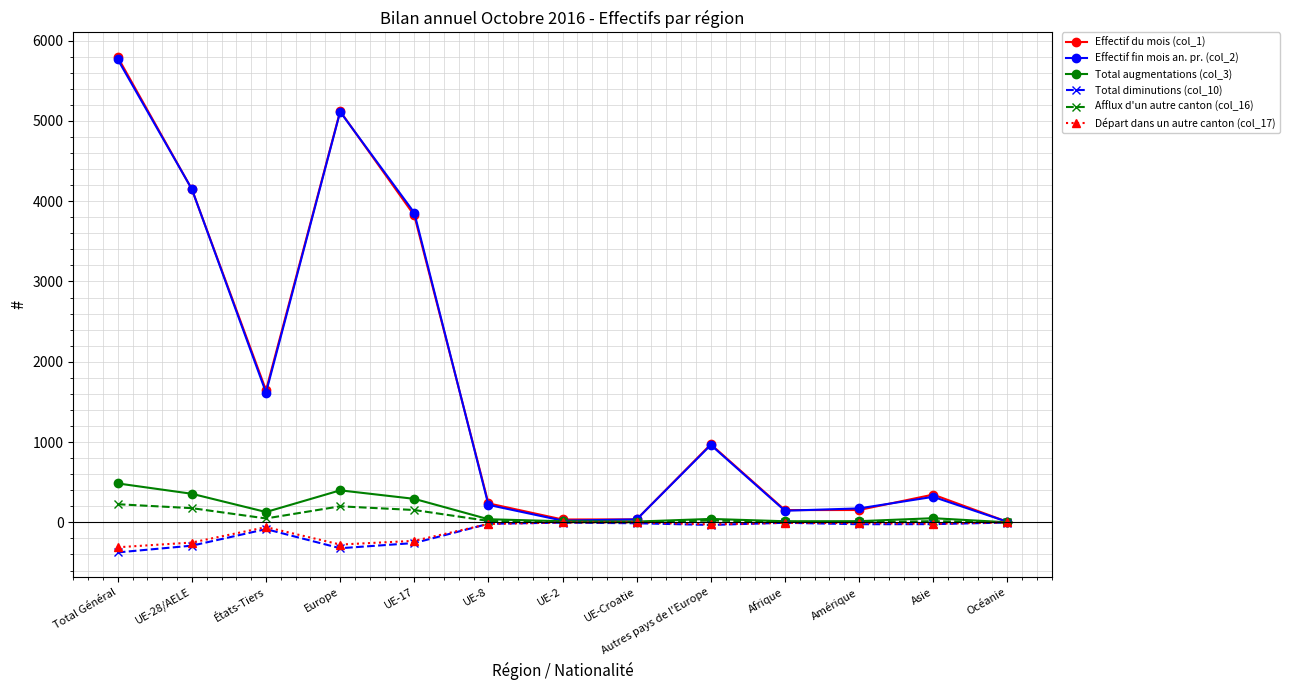

Is this an area chart (filled region under the line)?

No